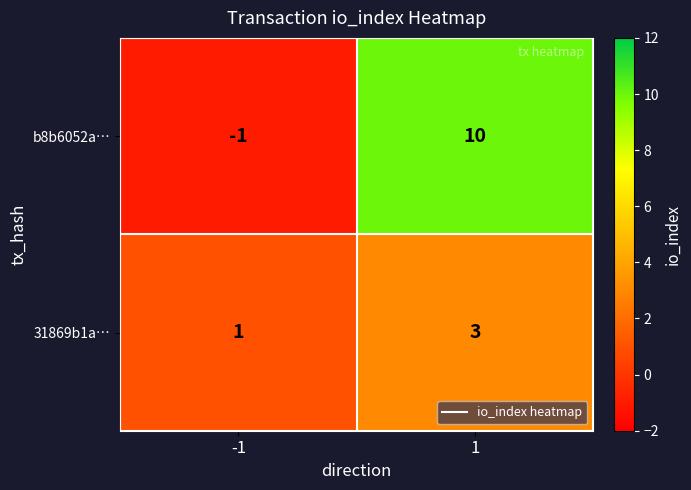

Read the b8b6052a… value at 1.

10